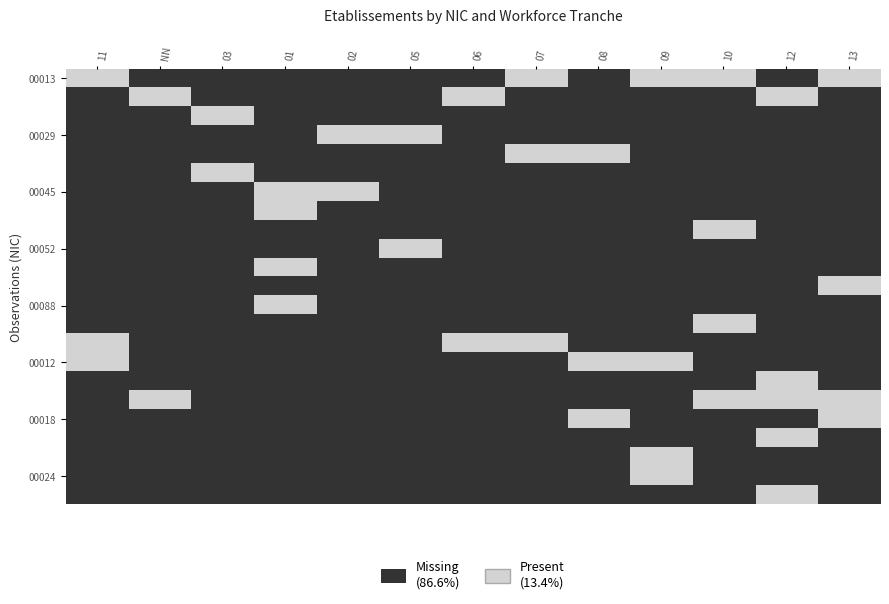

At how many categories does at least one series exceed 0?

13